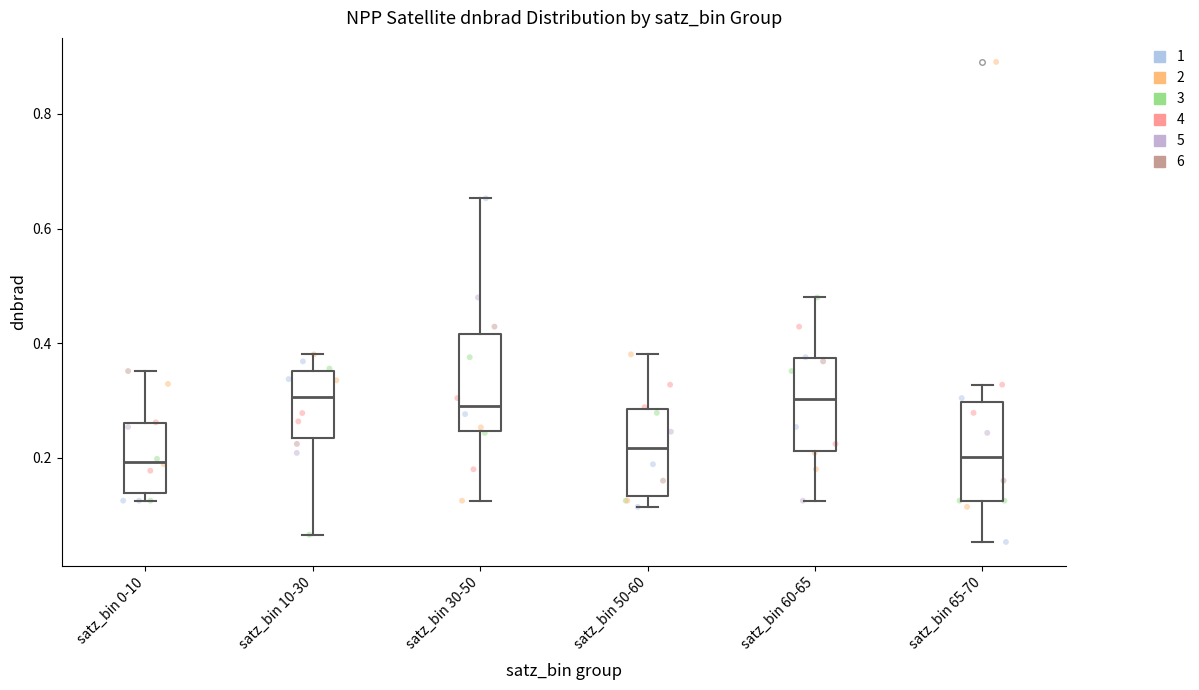

Reading left to right, read every box against the y-axis: the position of its median line, the range the box covers, and the ends of its whiskers. The values are not printed on the chart, so give them approximately, as read against the axis.

satz_bin 0-10: median 0.20, box 0.14 to 0.26, whiskers 0.12 to 0.36
satz_bin 10-30: median 0.30, box 0.24 to 0.36, whiskers 0.06 to 0.38
satz_bin 30-50: median 0.30, box 0.24 to 0.42, whiskers 0.12 to 0.66
satz_bin 50-60: median 0.22, box 0.14 to 0.28, whiskers 0.12 to 0.38
satz_bin 60-65: median 0.30, box 0.22 to 0.38, whiskers 0.12 to 0.48
satz_bin 65-70: median 0.20, box 0.12 to 0.30, whiskers 0.06 to 0.32